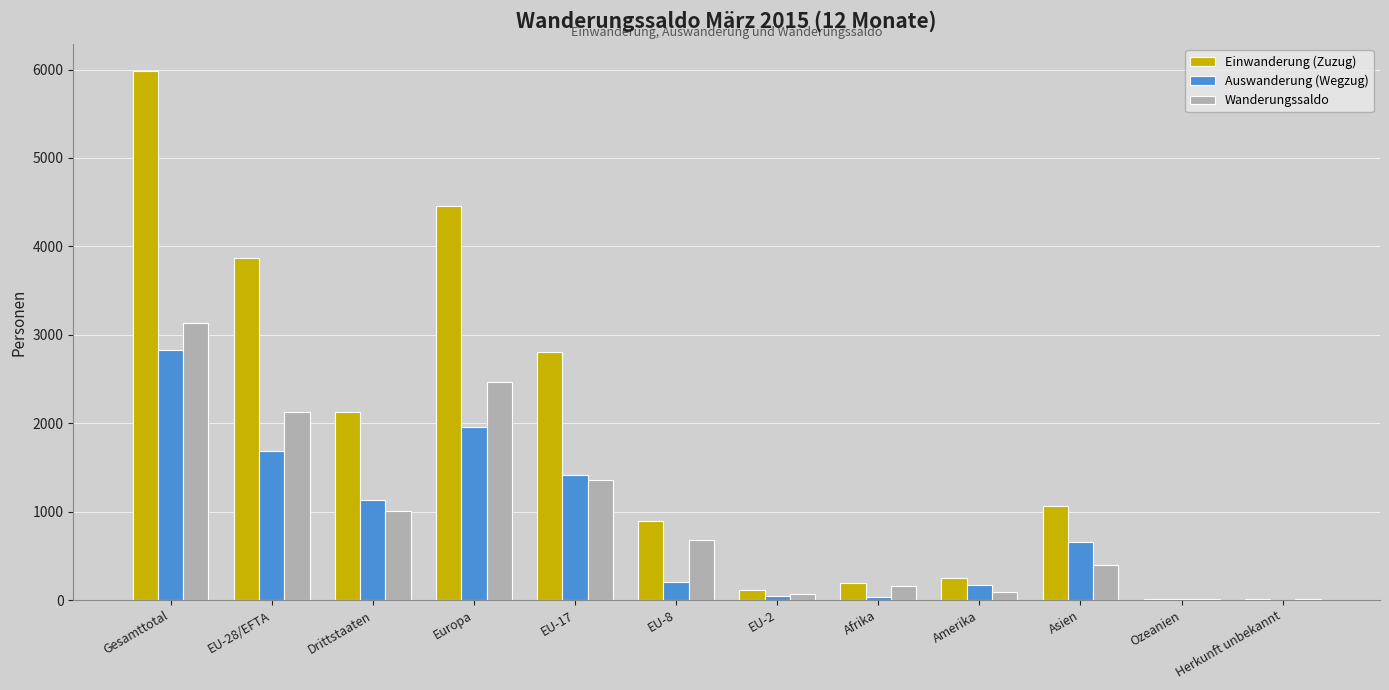

Count the number of data series in this chart.

3